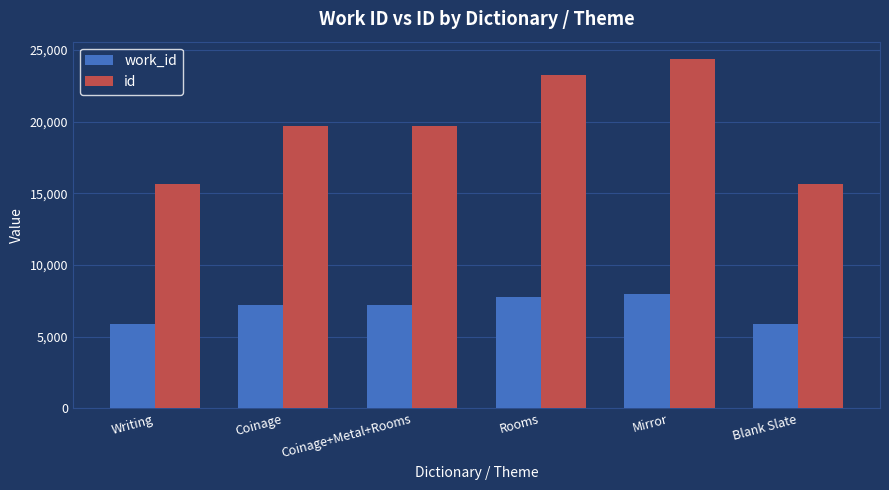

List the series in order of their overall mean, highest first.

id, work_id